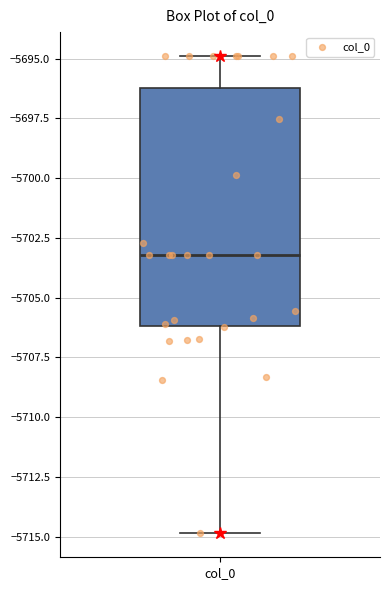

Transcribe this box plot: give where the median line is, the range the box spans, and where the two whiskers end, as read against the y-axis. The values are not printed on the chart, so give them approximately, as read against the axis.

median -5703, box -5706 to -5696, whiskers -5715 to -5695